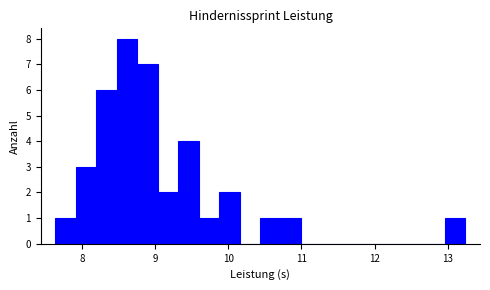

Around what value on the x-axis is the tallest bar? Give the approximate position of its centre, as read against the axis.

8.6